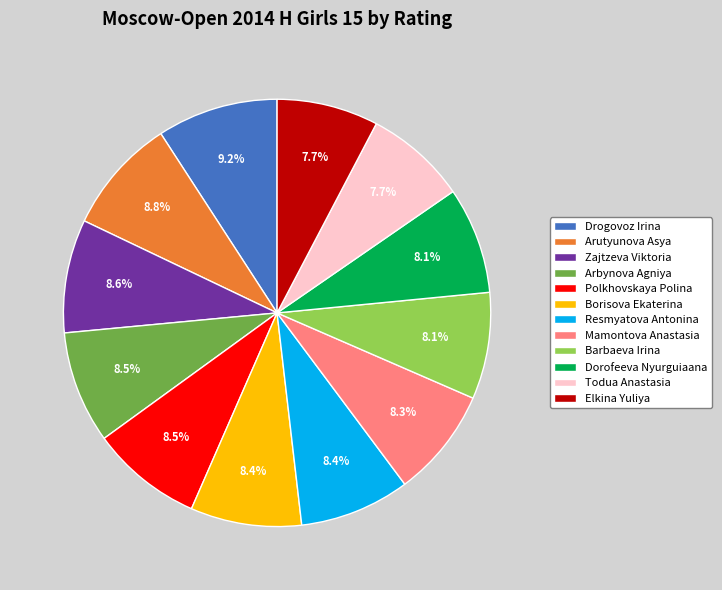

What is the ratio of the value at Barbaeva Irina to the value at Arbynova Agniya?

1.0